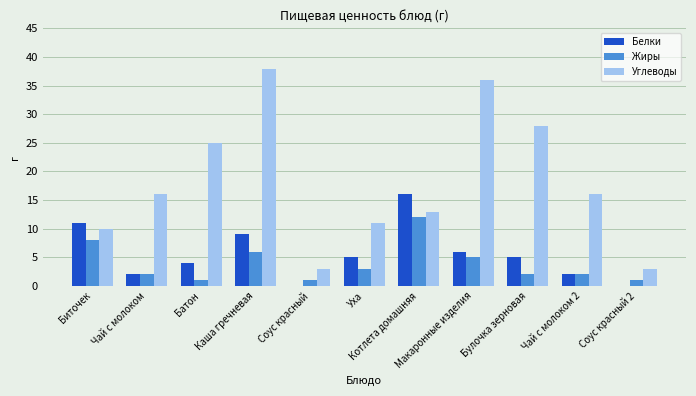

How many Белки values are between 2 and 9?

7